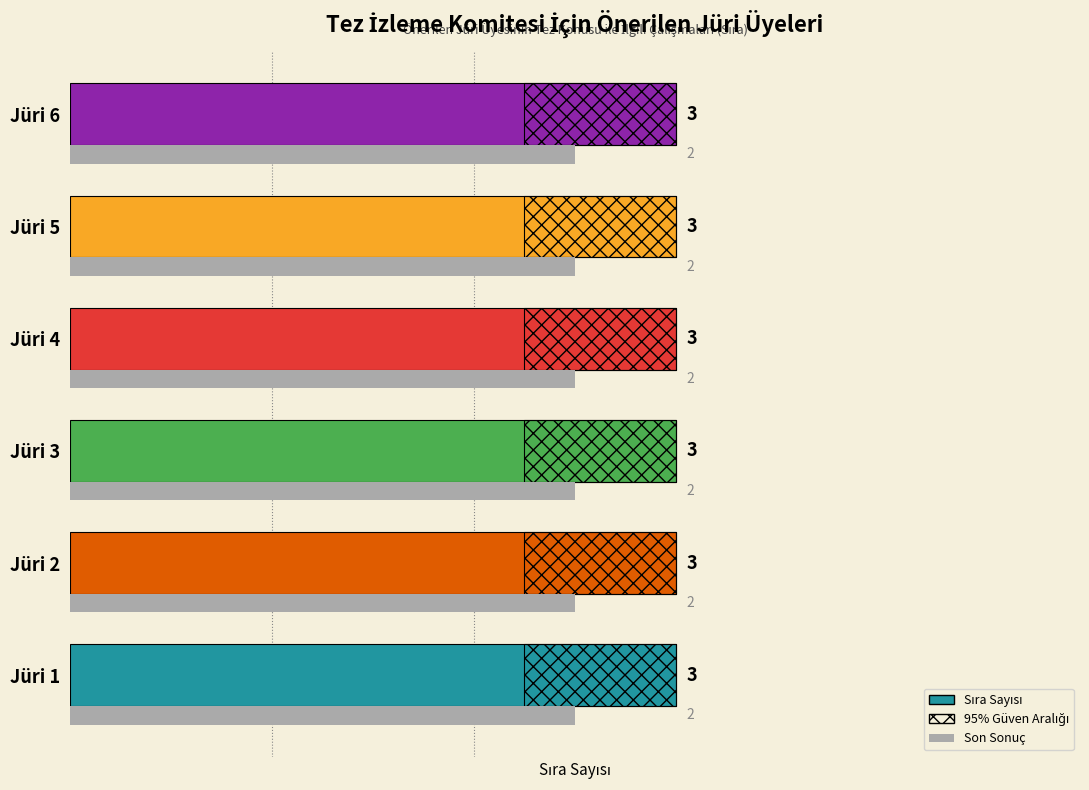

How many groups of bars are there?

6